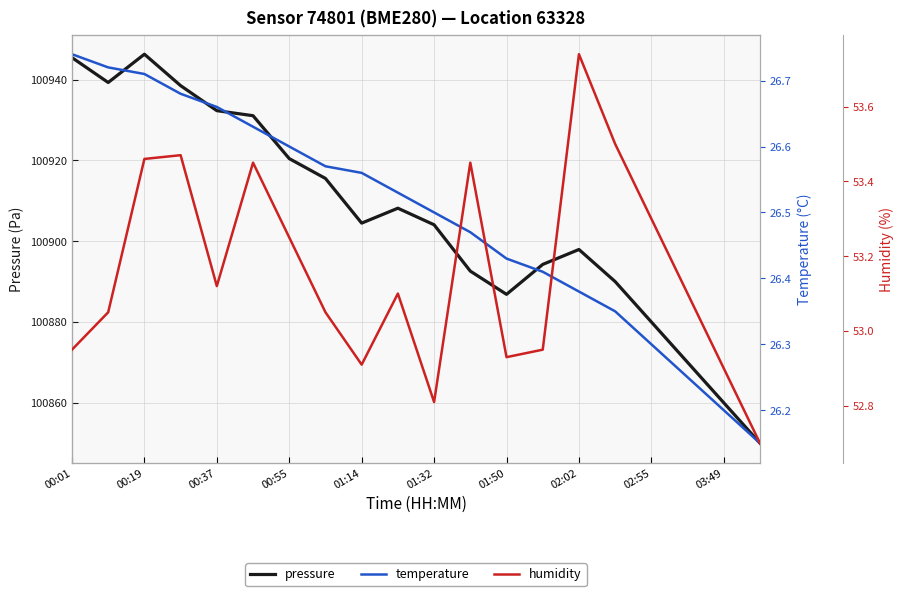

Is it true that pressure equals 171213.8 at 00:19?

False